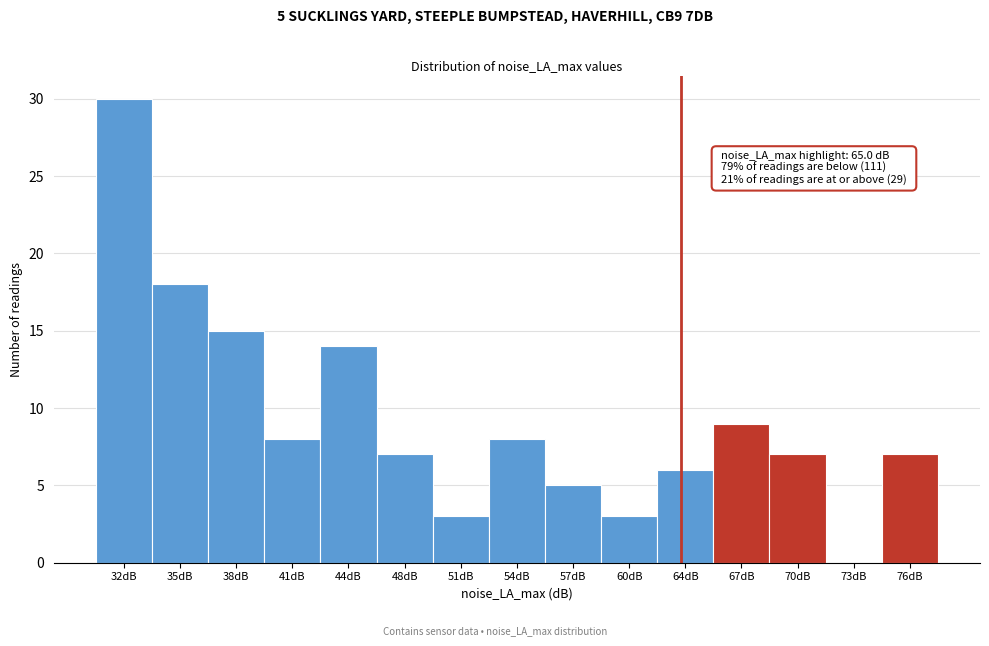

Reading left to right, what are all the values shown in this chart?

32dB=30	35dB=18	38dB=15	41dB=8	44dB=14	48dB=7	51dB=3	54dB=8	57dB=5	60dB=3	64dB=6	67dB=9	70dB=7	73dB=0	76dB=7